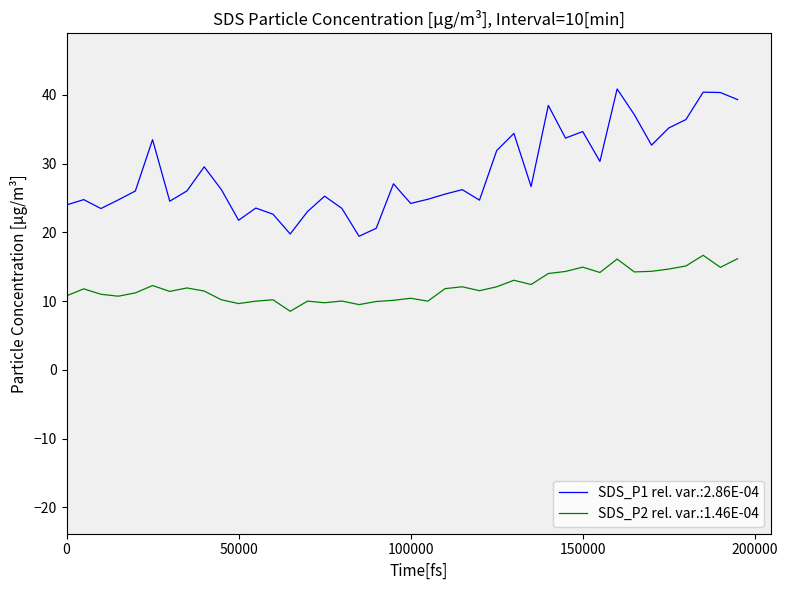

List the series in order of their overall mean, highest first.

SDS_P1 rel. var.:2.86E-04, SDS_P2 rel. var.:1.46E-04